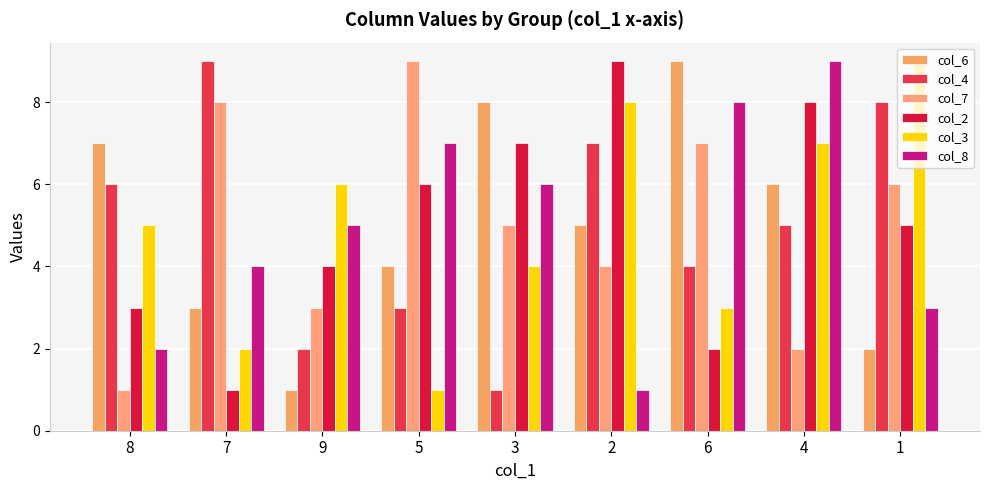

How many bars are there in each group?

6